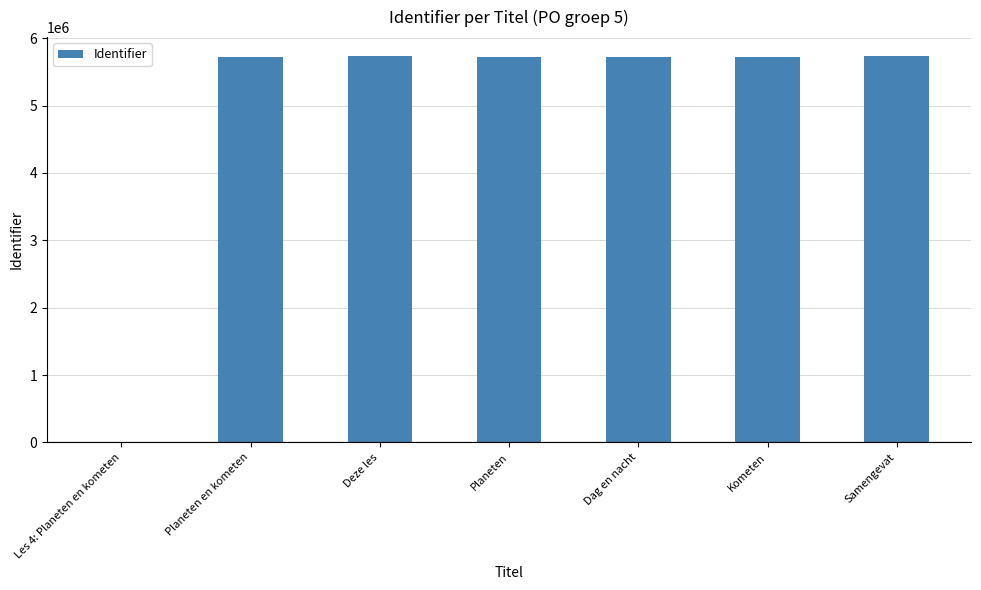

Approximately how many times larger is the value at Planeten en kometen compared to Deze les?

1.0